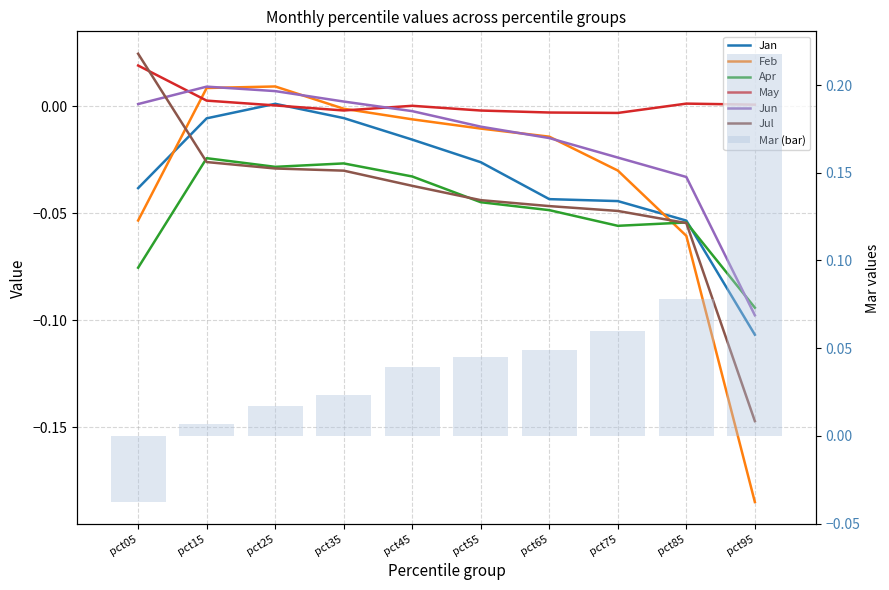

Are the bars horizontal?

No